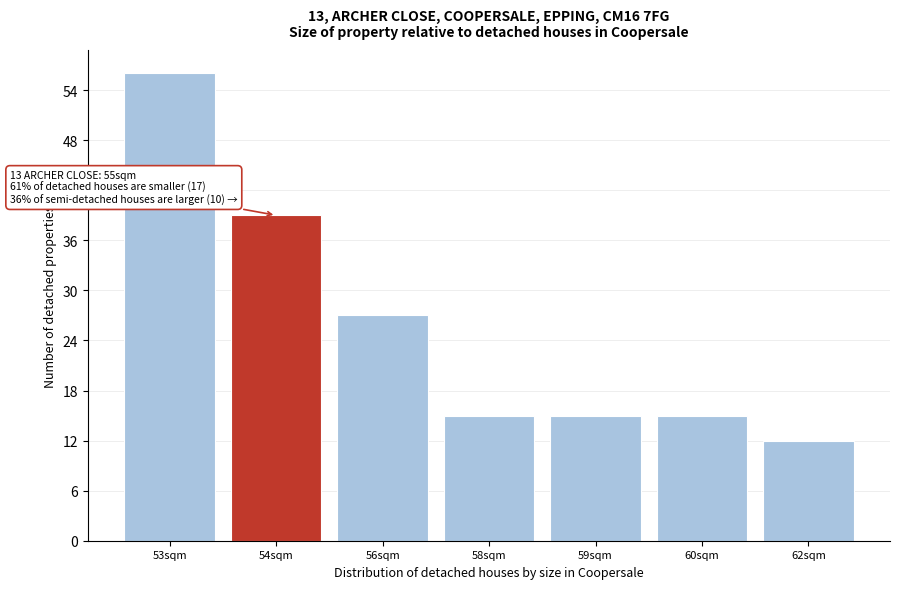

Reading left to right, list all the values displayed in this chart.

56	39	27	15	15	15	12